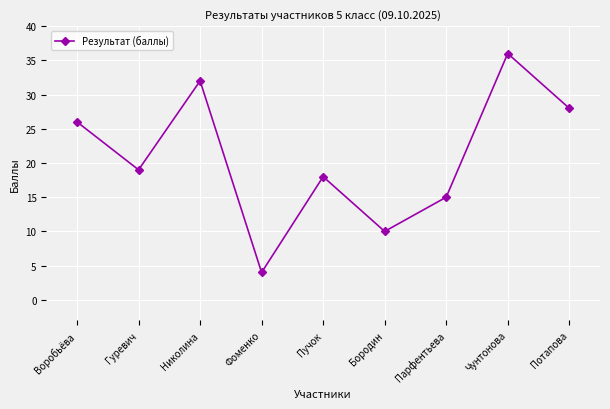

What is the change in value from Пучок to Потапова?

+10